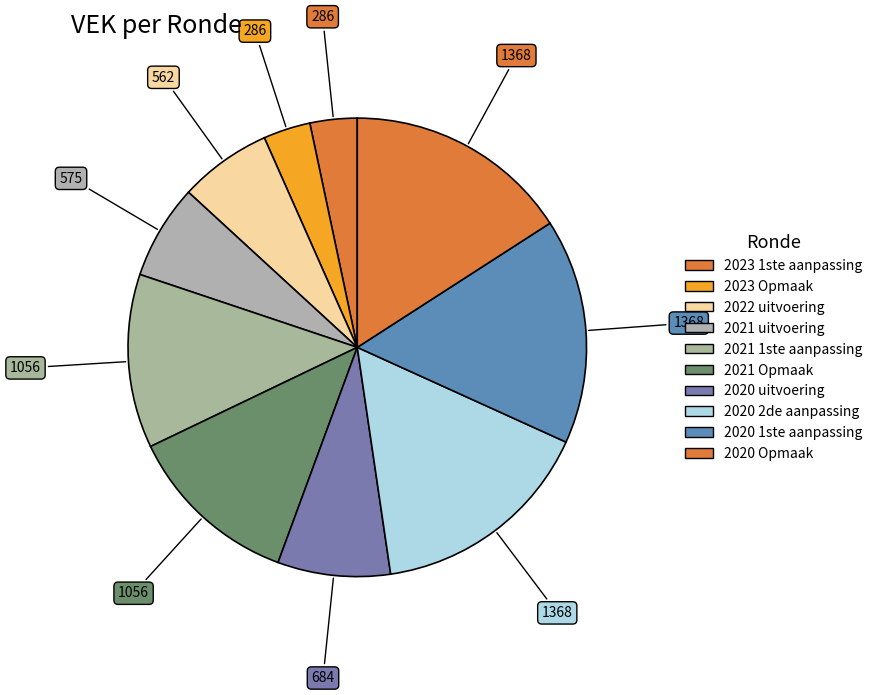

How many slices are in this pie chart?

10